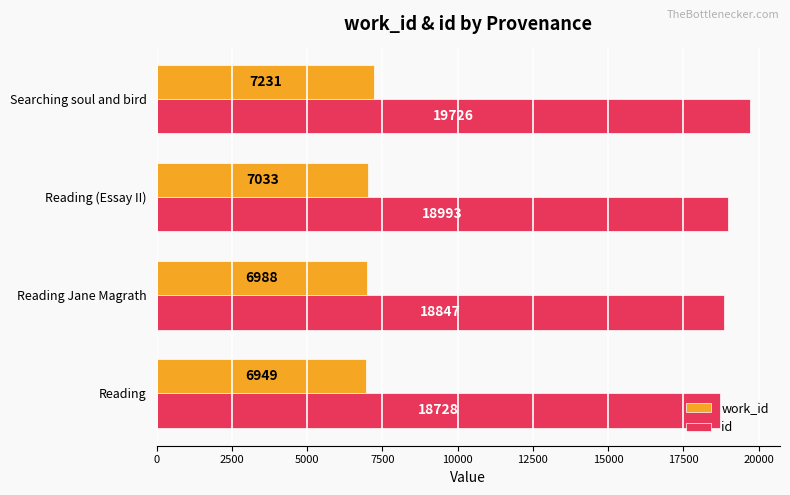

What is the spread (max minus min) of values at Searching soul and bird?

12495